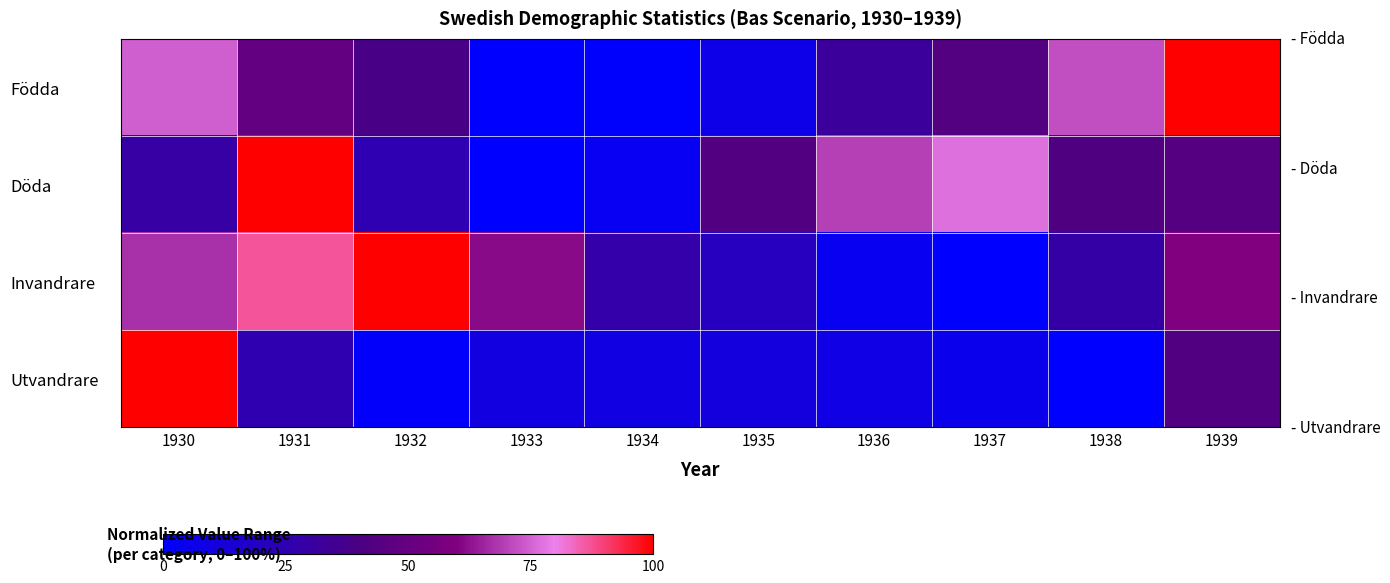

Reading left to right, extract all data points from this chart.

Födda: 1930=74.4	1931=49.0	1932=38.5	1933=0.0	1934=0.6	1935=7.2	1936=31.7	1937=43.3	1938=72.2	1939=100.0
Döda: 1930=29.1	1931=100.0	1932=24.6	1933=0.0	1934=4.2	1935=42.7	1936=69.6	1937=77.0	1938=41.1	1939=43.5
Invandrare: 1930=67.4	1931=86.7	1932=100.0	1933=61.6	1934=27.4	1935=20.8	1936=4.6	1937=0.0	1938=28.5	1939=59.9
Utvandrare: 1930=100.0	1931=25.1	1932=1.5	1933=9.8	1934=9.3	1935=10.8	1936=8.5	1937=6.3	1938=0.0	1939=41.9